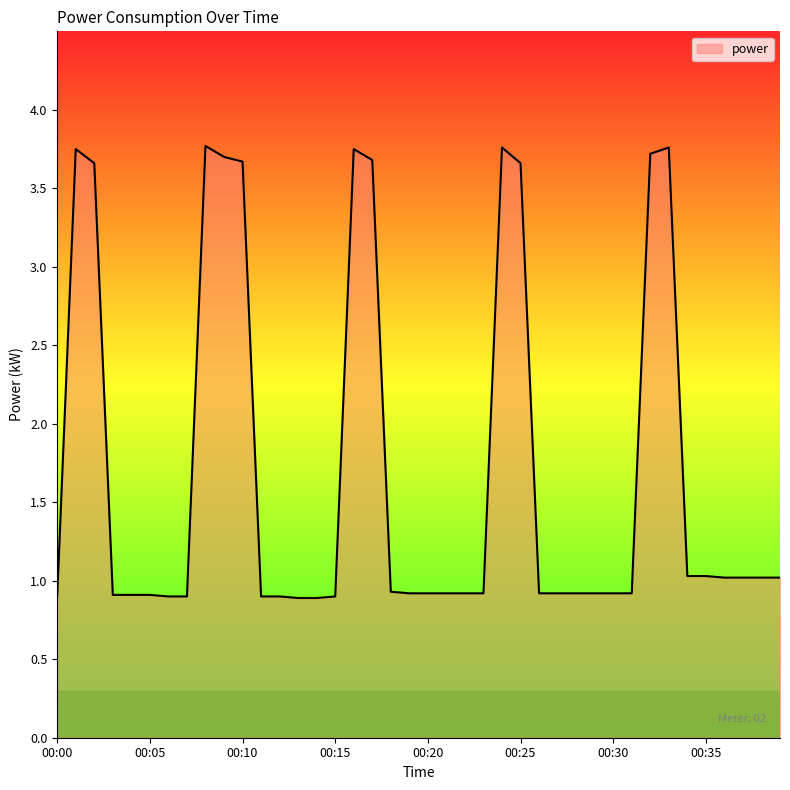

What is the smallest value displayed?

0.9